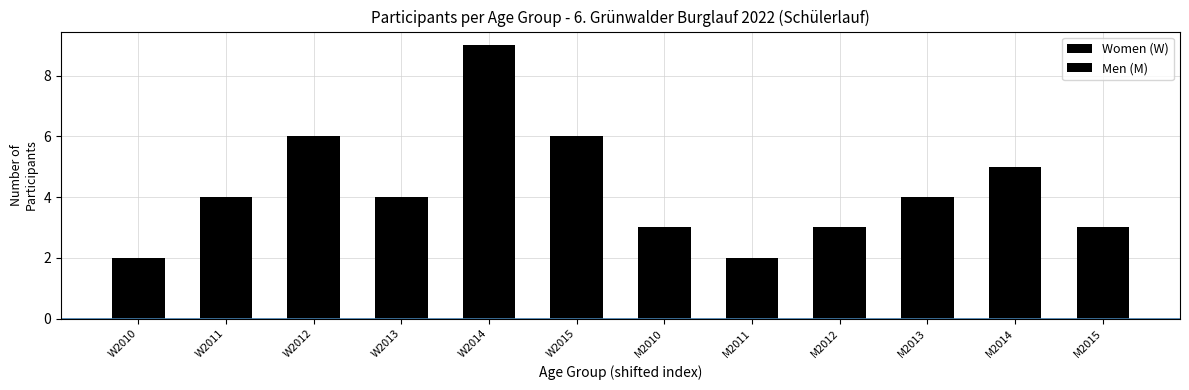

At how many categories does at least one series exceed 7?

1